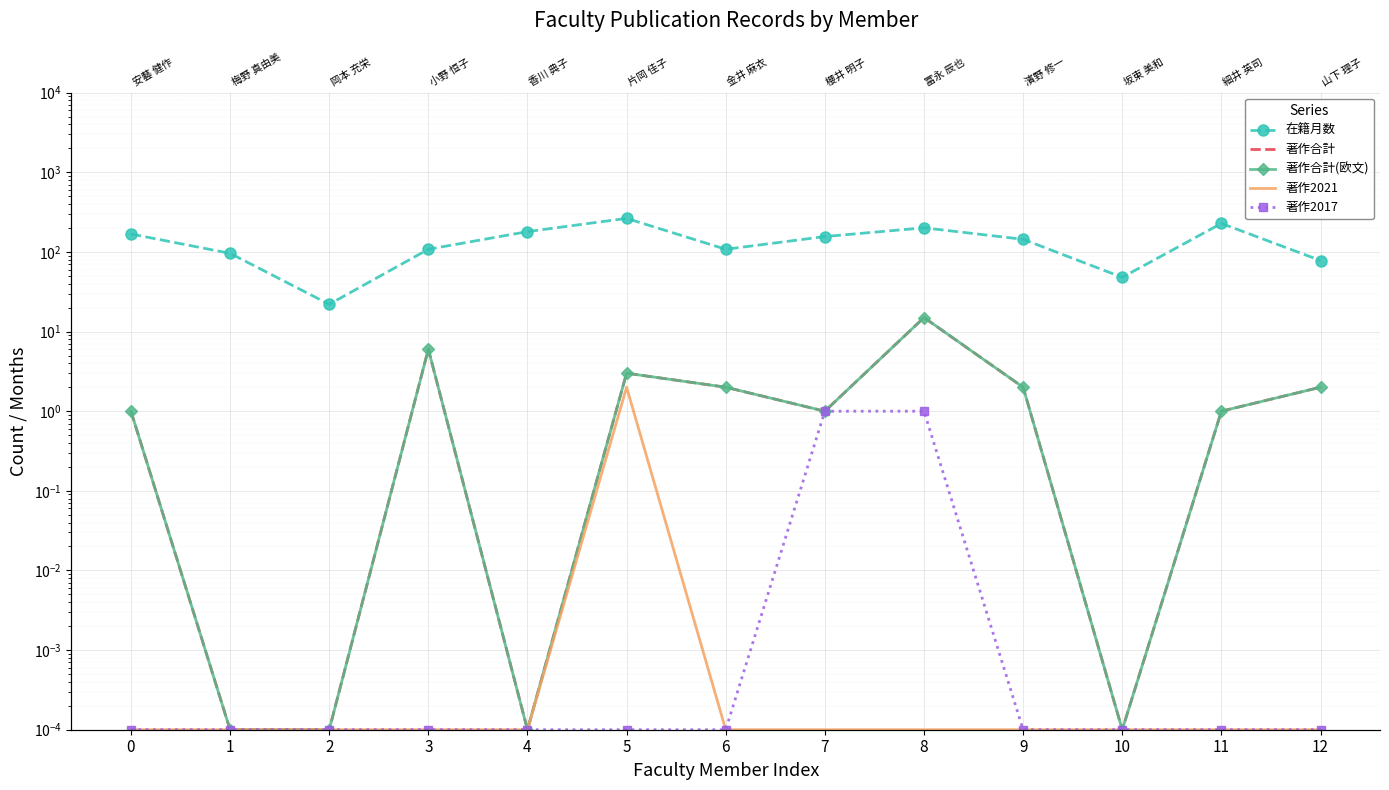

True or false: 在籍月数 and 著作合計 intersect in this chart.

False